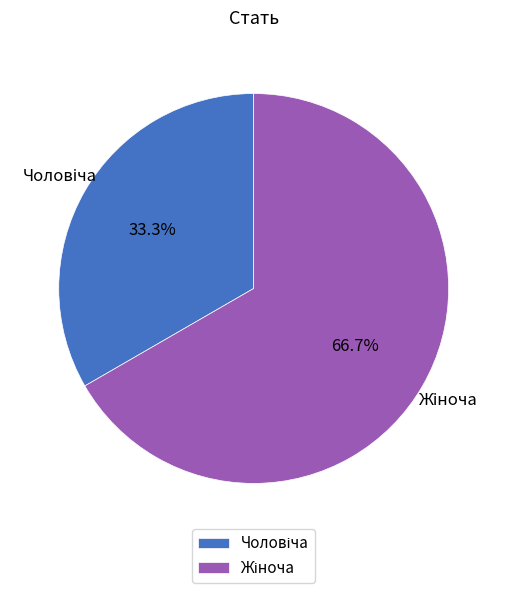

Does any single category account for the majority?

Yes